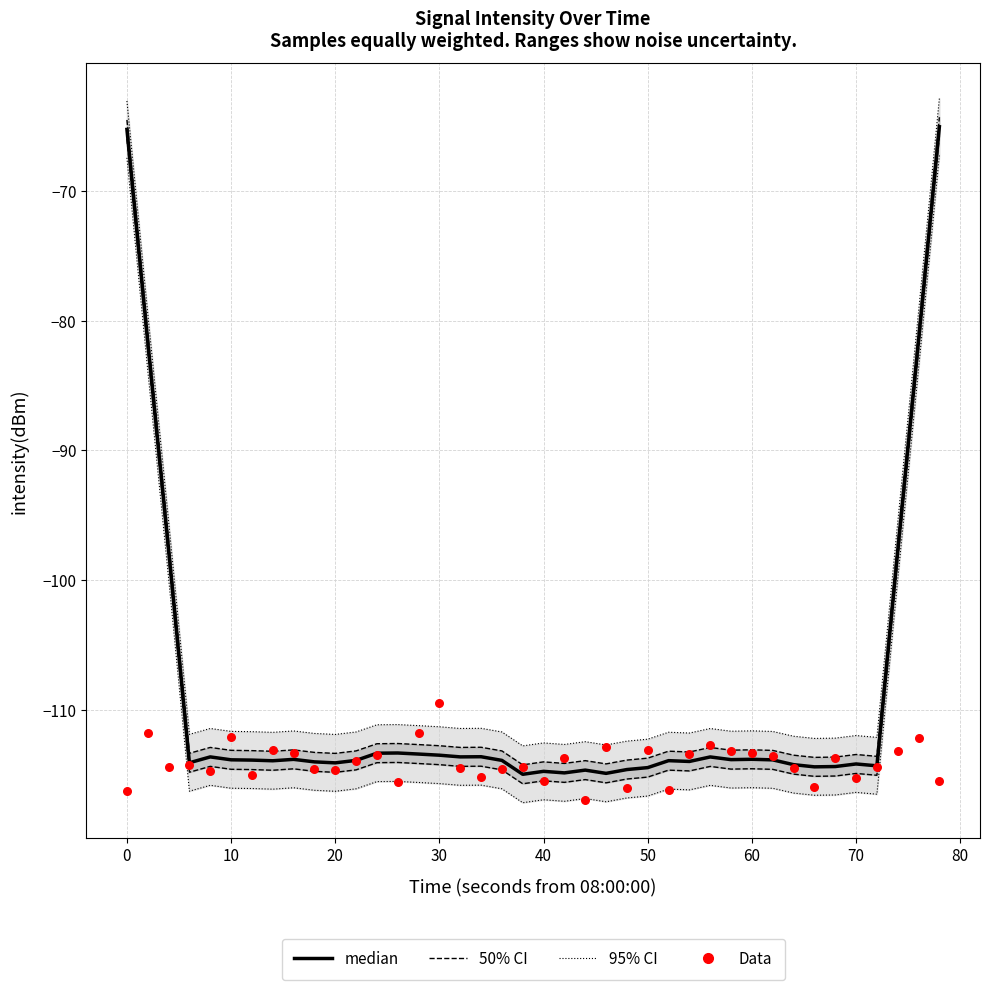

At how many categories does at least one series exceed -90?

4